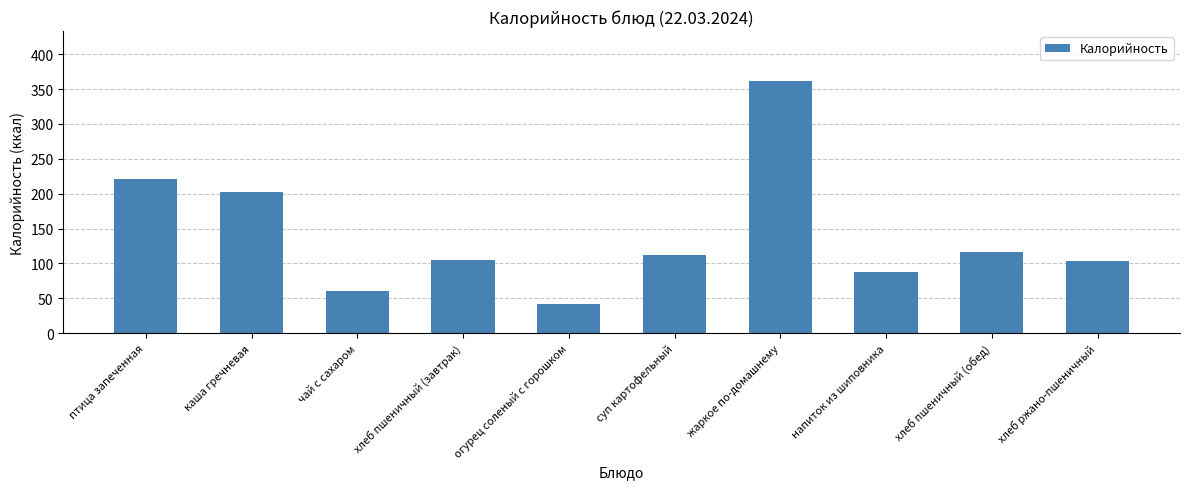

What is the minimum value shown in the chart?

42.4